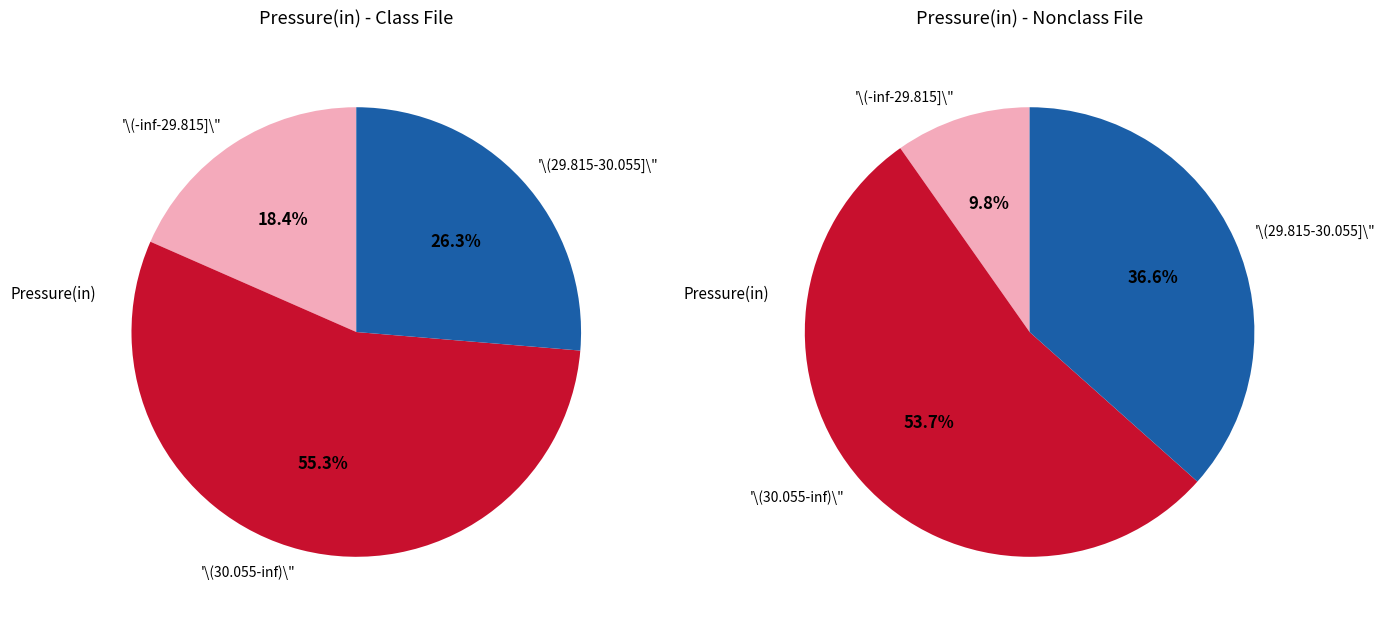

What is the total percentage of 3 and 4?

28.1%